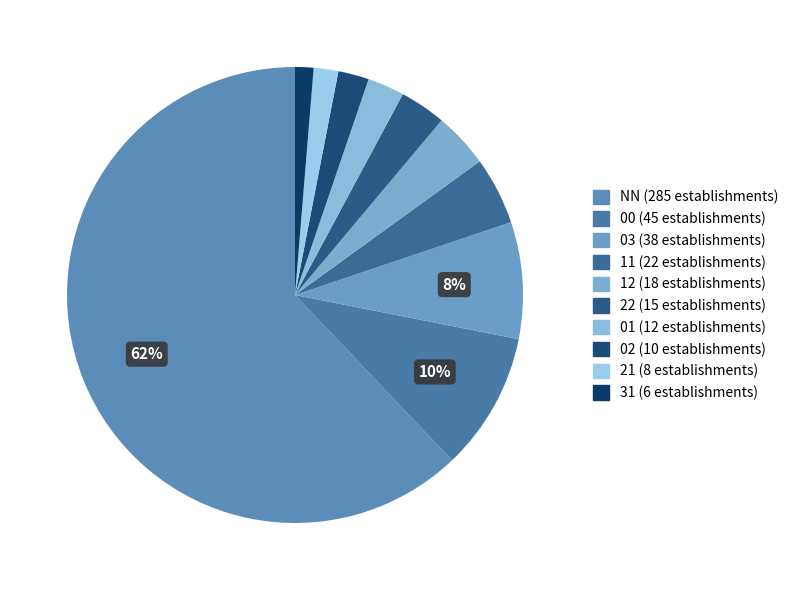

What percentage is NOT represented by 21?

98.3%